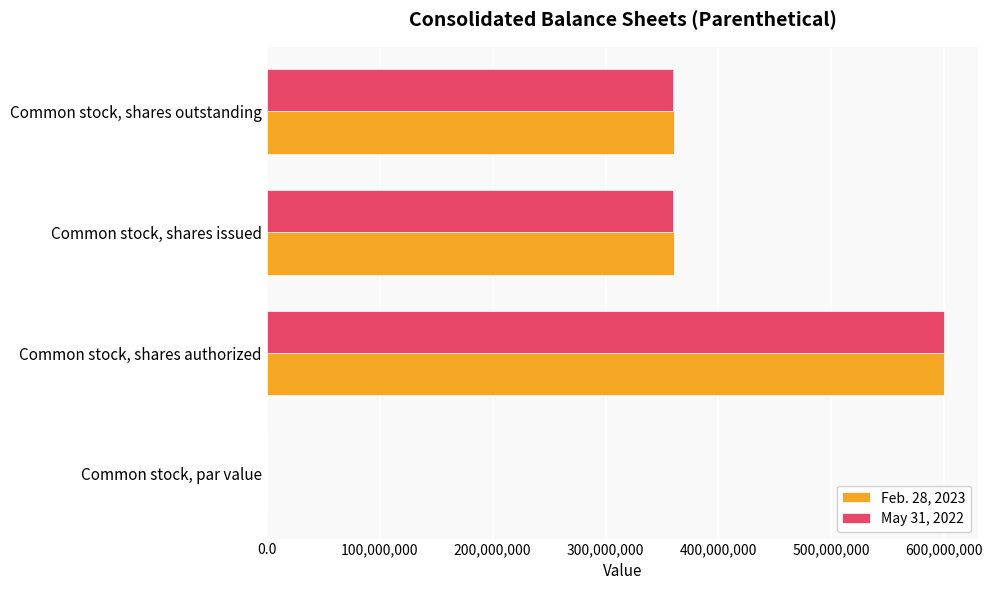

What is the highest value of the May 31, 2022 series?

600000000.0